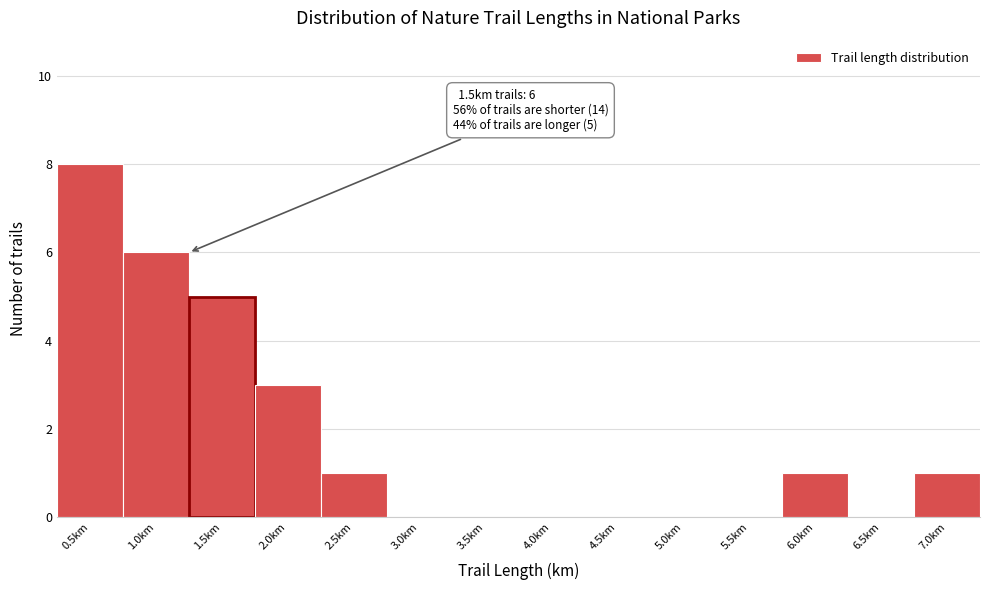

Reading left to right, transcribe all the data shown in this chart.

0.5km=8	1.0km=6	1.5km=5	2.0km=3	2.5km=1	3.0km=0	3.5km=0	4.0km=0	4.5km=0	5.0km=0	5.5km=0	6.0km=1	6.5km=0	7.0km=1